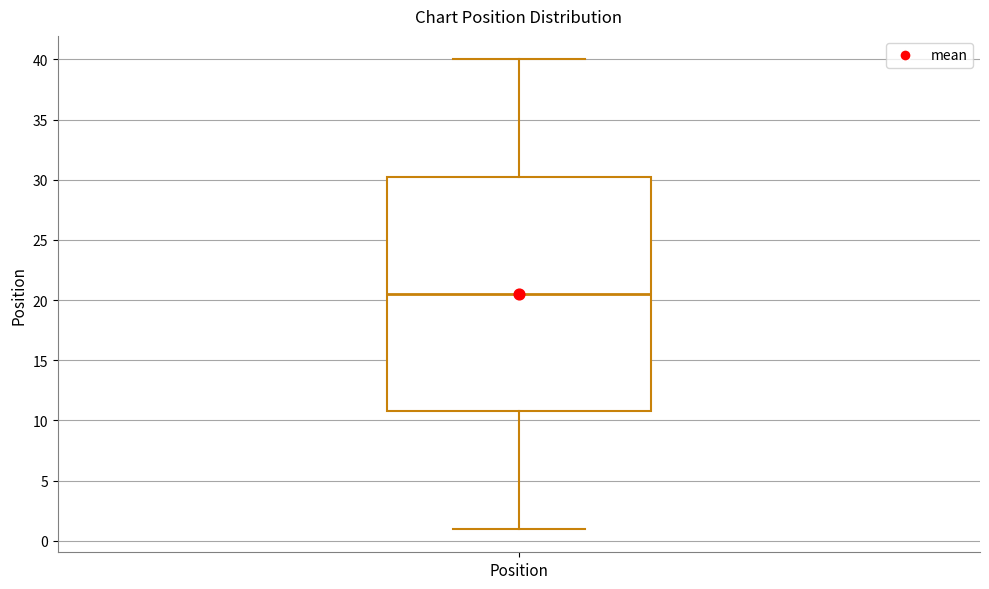

Where does the lower whisker of the box for Position end on the y-axis? The values are not printed on the chart, so give them approximately, as read against the axis.

1.0